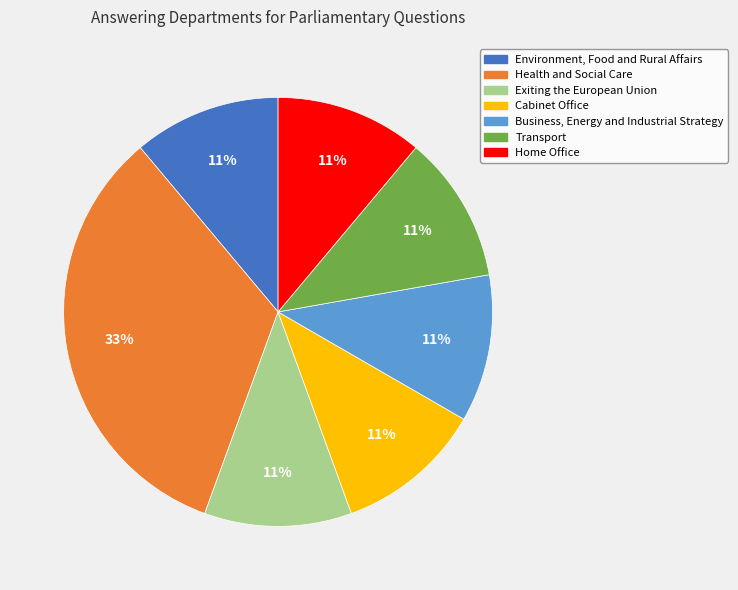

Which slice is the largest?

Health and Social Care